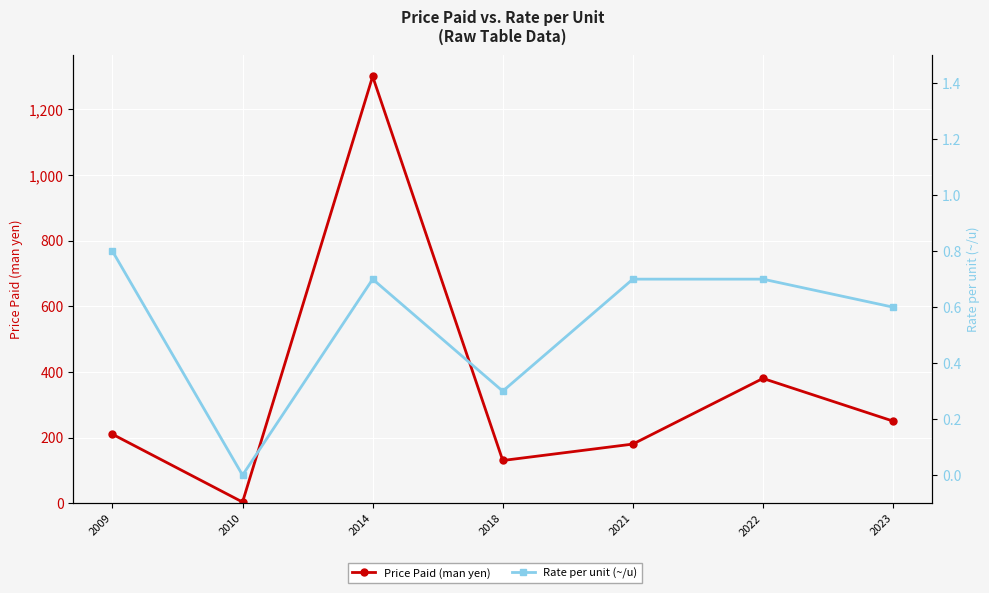

What is the difference between the maximum and minimum values in the Price Paid (man yen) series?

1296.6